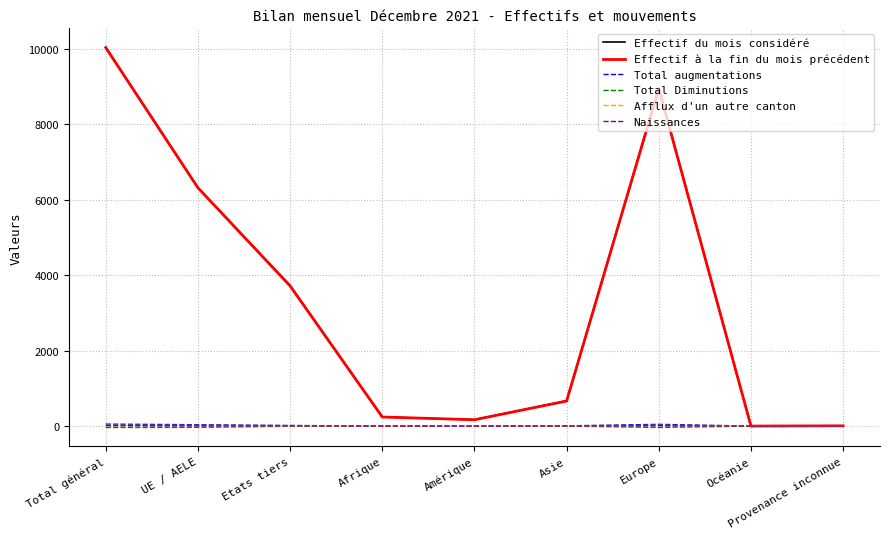

What is the greatest value displayed?

10036